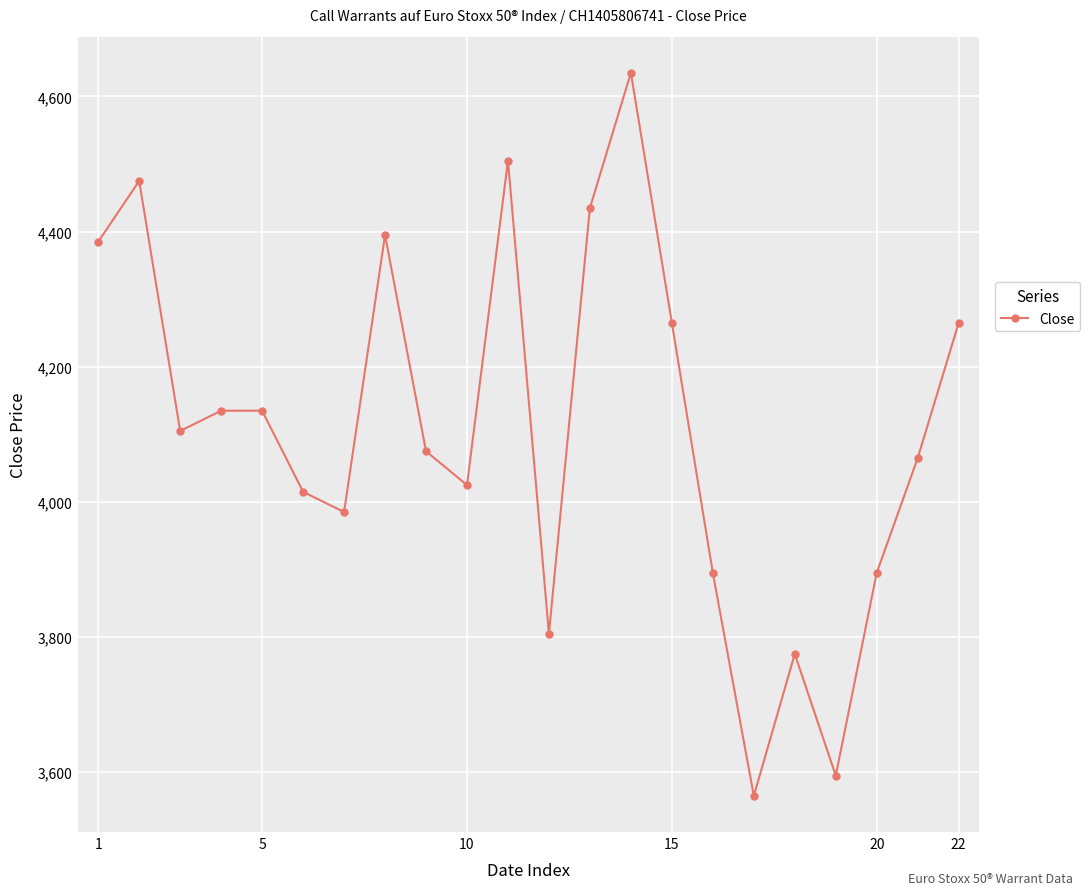

Count the number of categories in the chart.

22